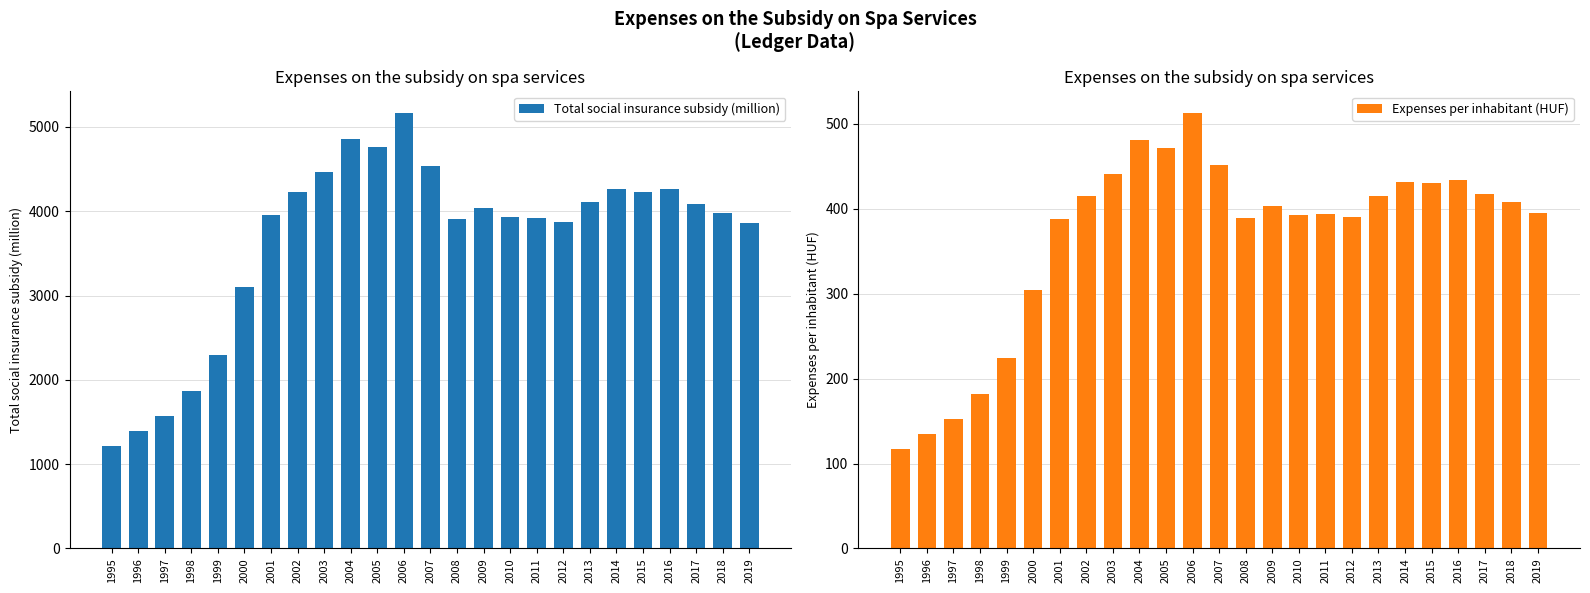

What is the approximate value of Expenses per inhabitant (HUF) at 1995?

117.5